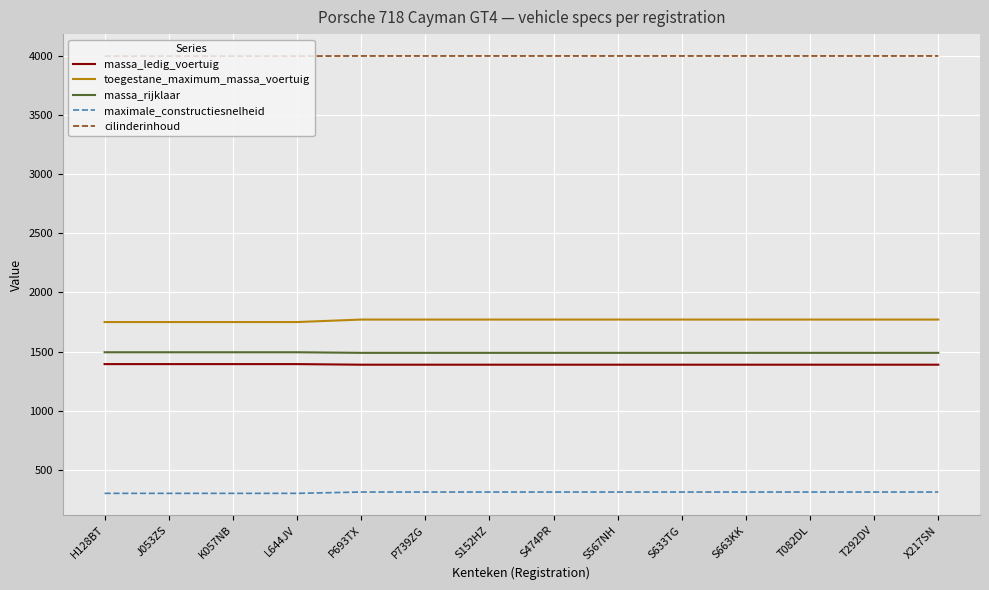

True or false: massa_ledig_voertuig and massa_rijklaar cross at least once.

False